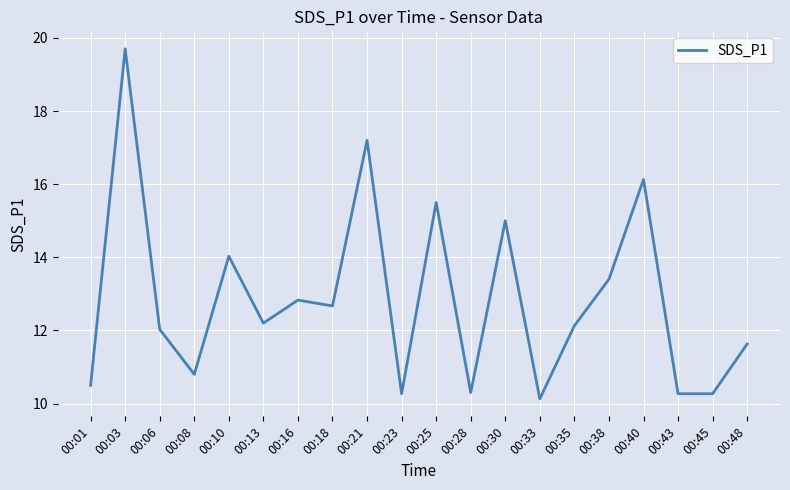

Which has a higher value, 00:38 or 00:08?

00:38